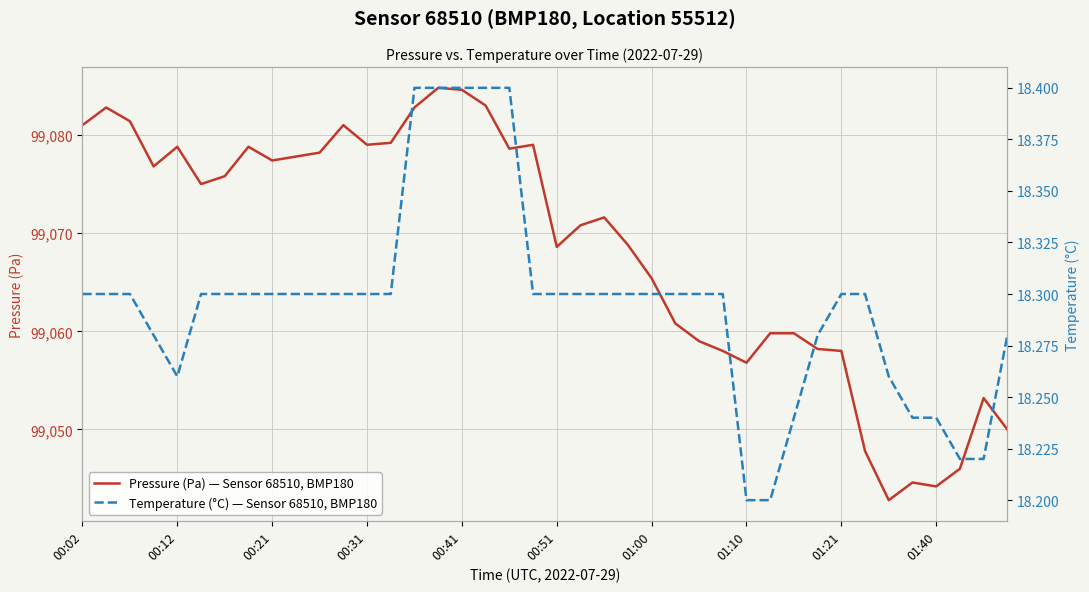

In Pressure (Pa) — Sensor 68510, BMP180, how many points are lower than both neighbors (excluding endpoints)?

9